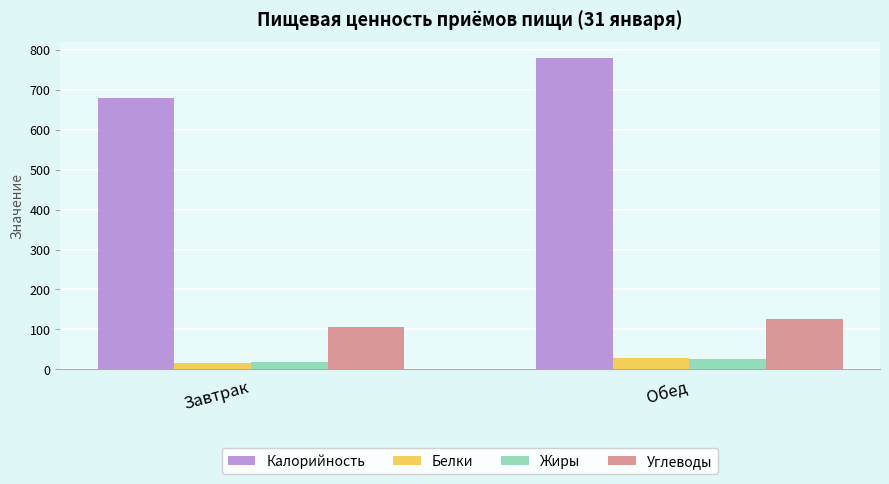

What is the total value across all series at Обед?

959.1